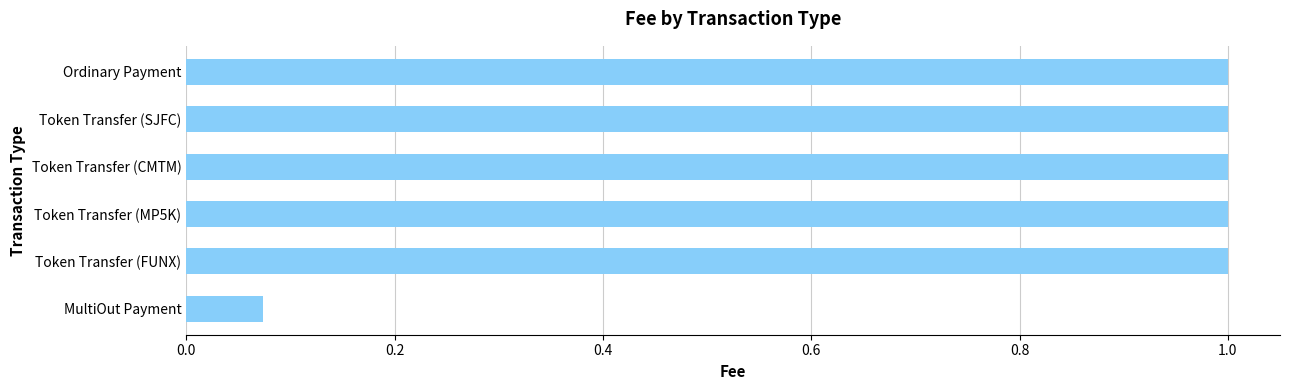

Which category has the lowest value across all series?

MultiOut Payment